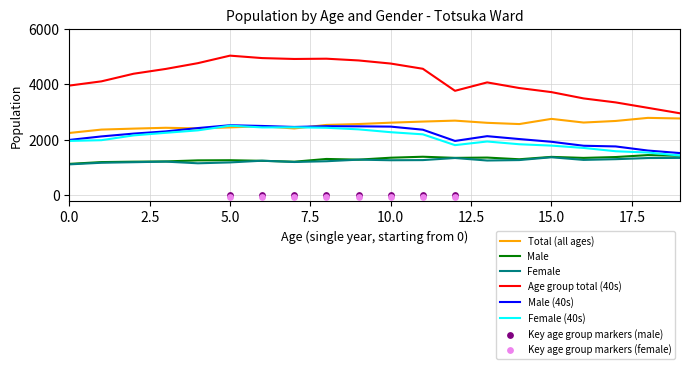

What is the total value across all series at 0?

12390